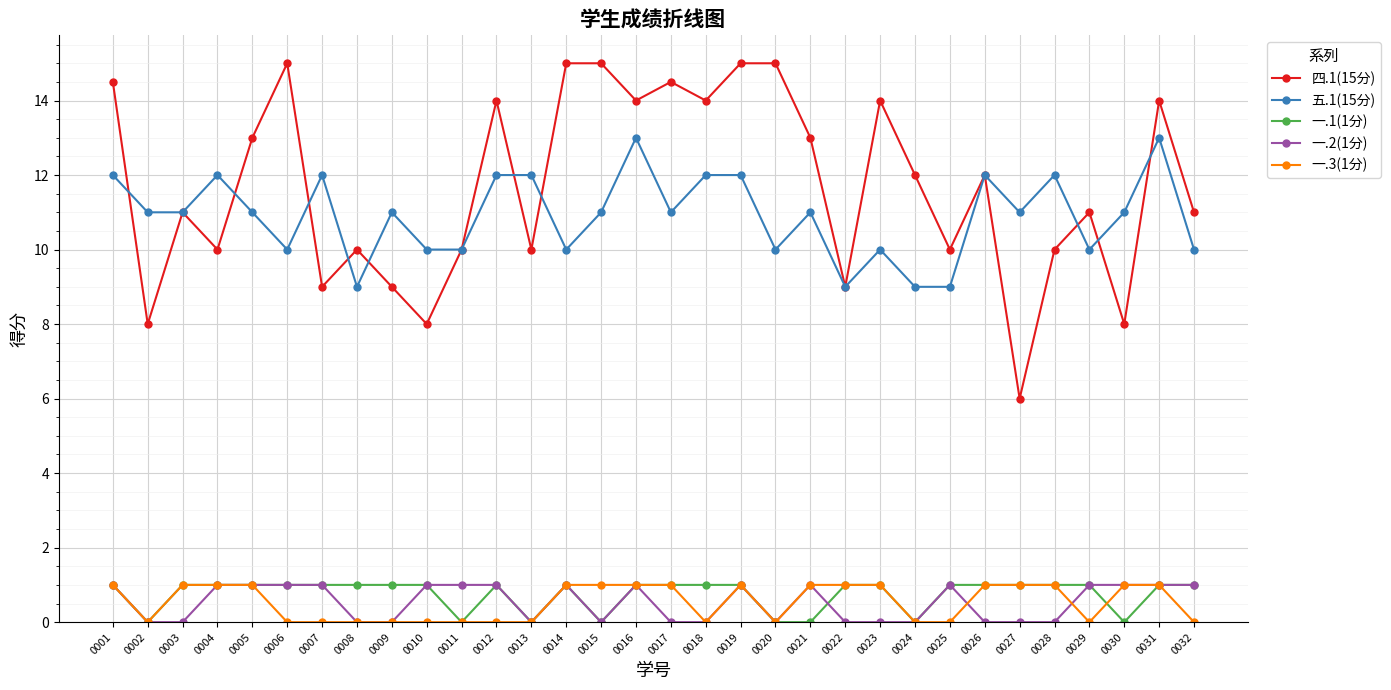

True or false: 五.1(15分) has more than 1 points higher than both neighbors.

True